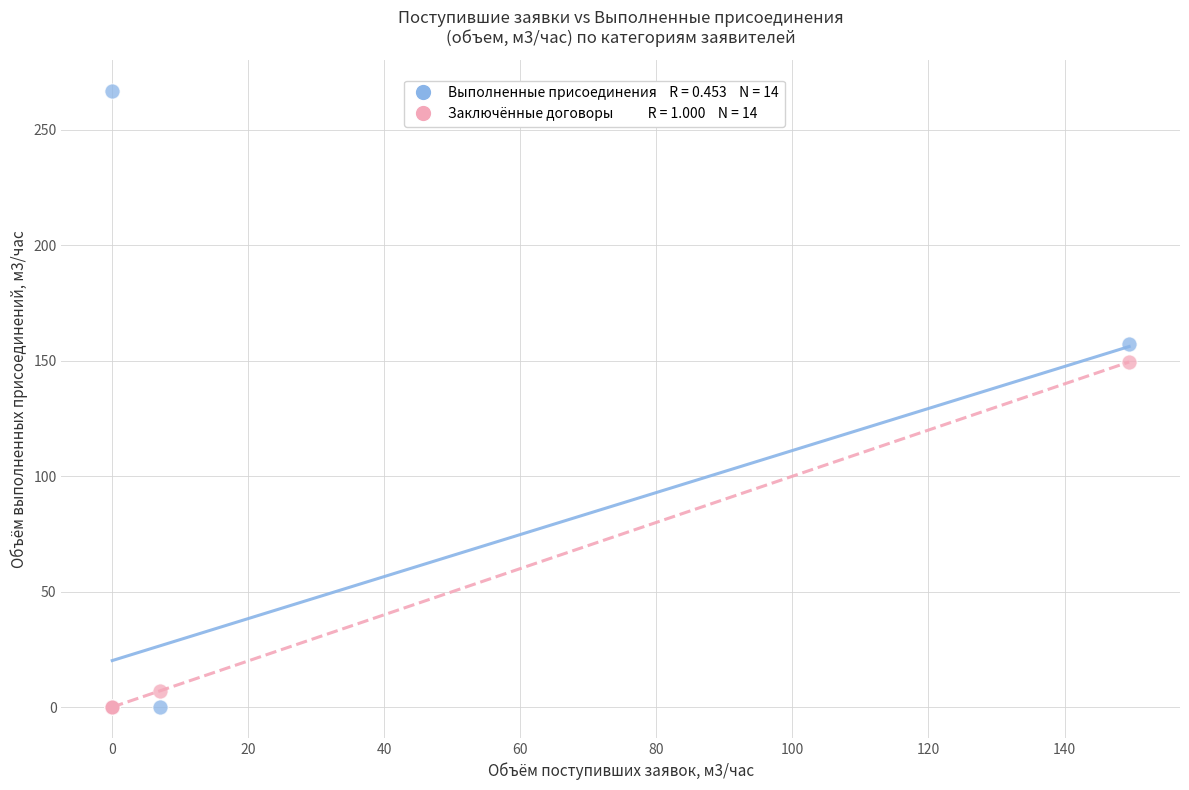

Across all series, what Y value is closest to 133?

149.5